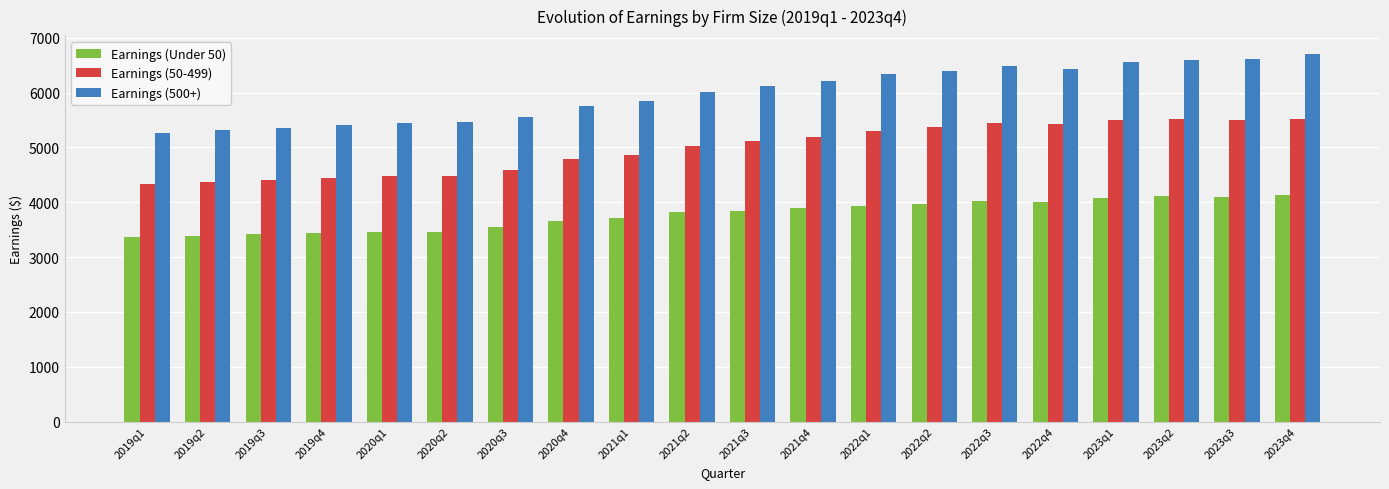

Does the chart contain any negative values?

No